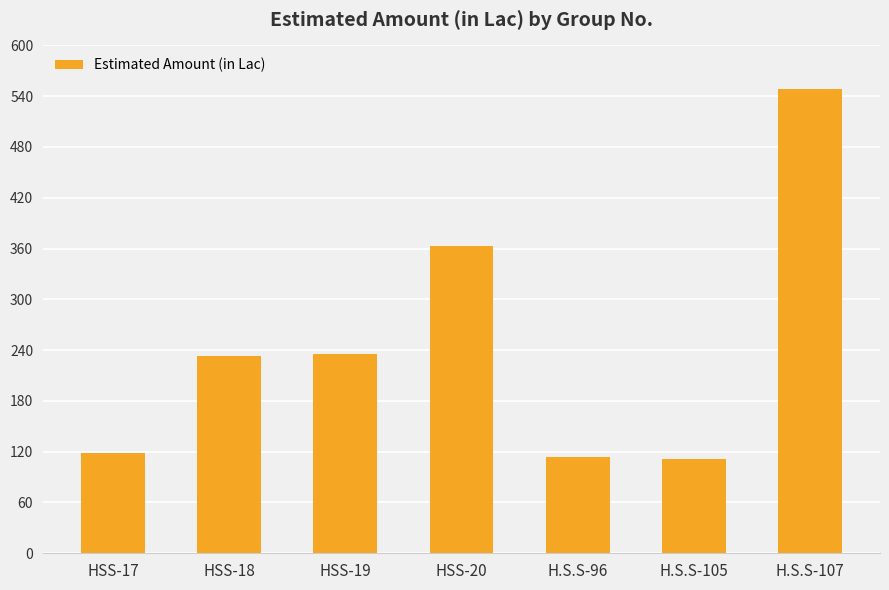

What is the ratio of the value at H.S.S-105 to the value at HSS-17?

0.9